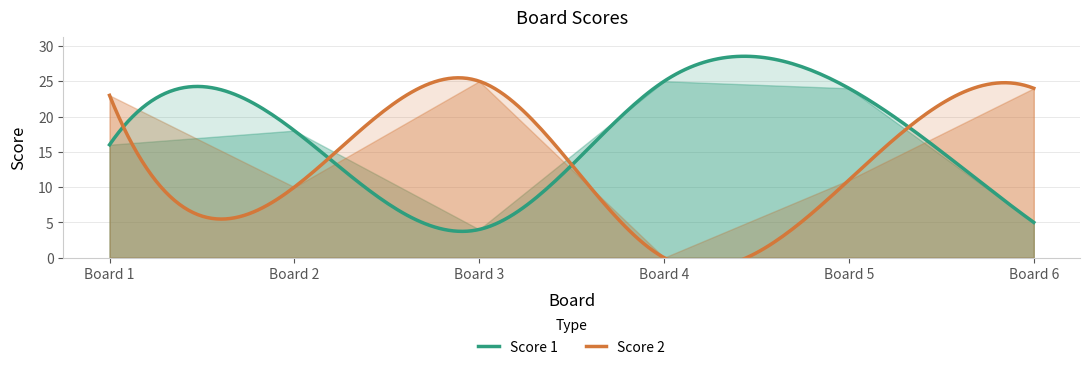

At which category does Score 1 reach its first local peak?

2